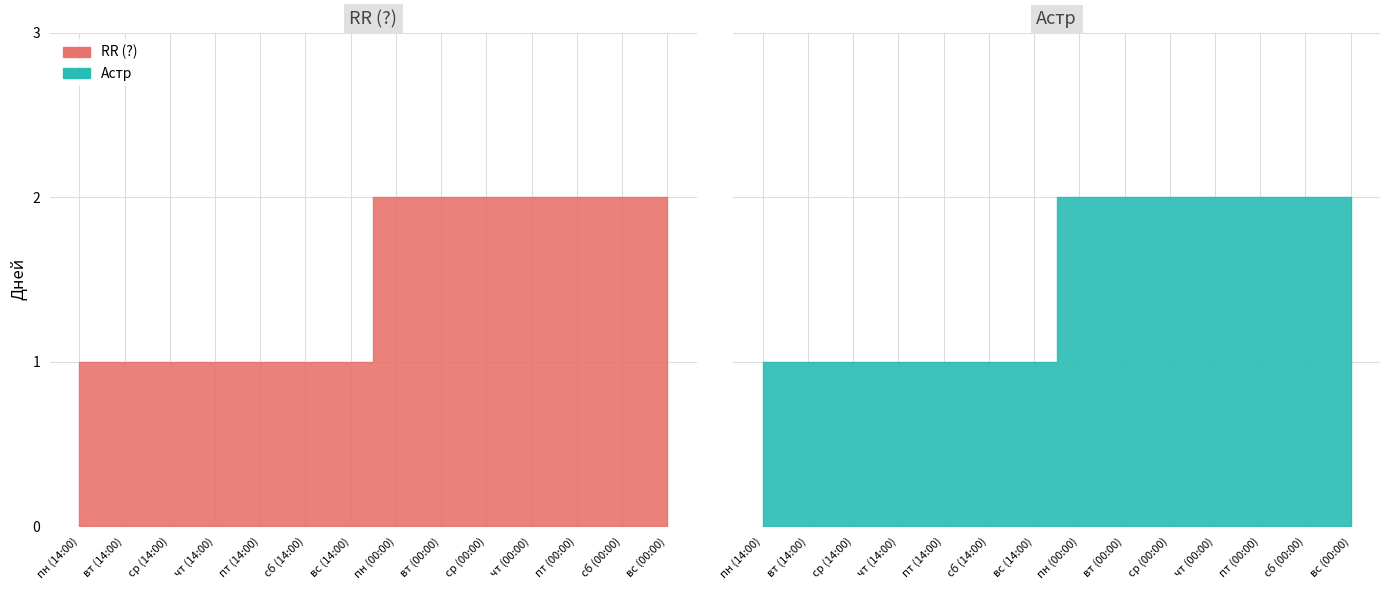

Count the RR (?) values in the range 1 to 2.

14